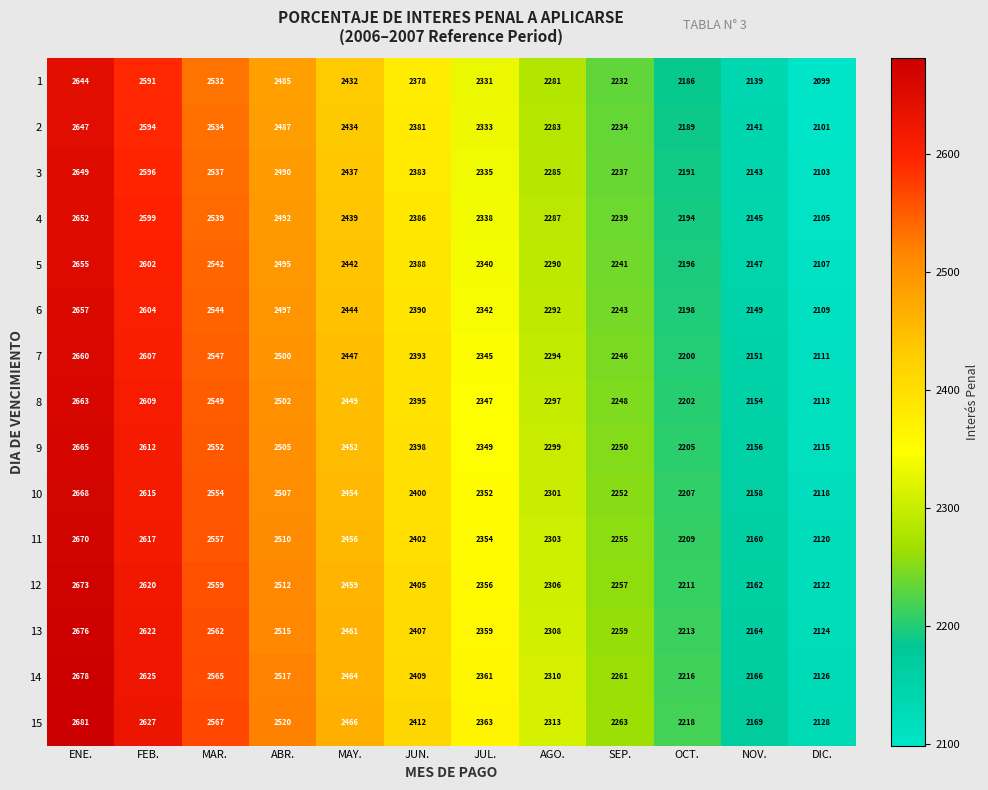

What is the difference between the highest and lowest values at JUL.?

32